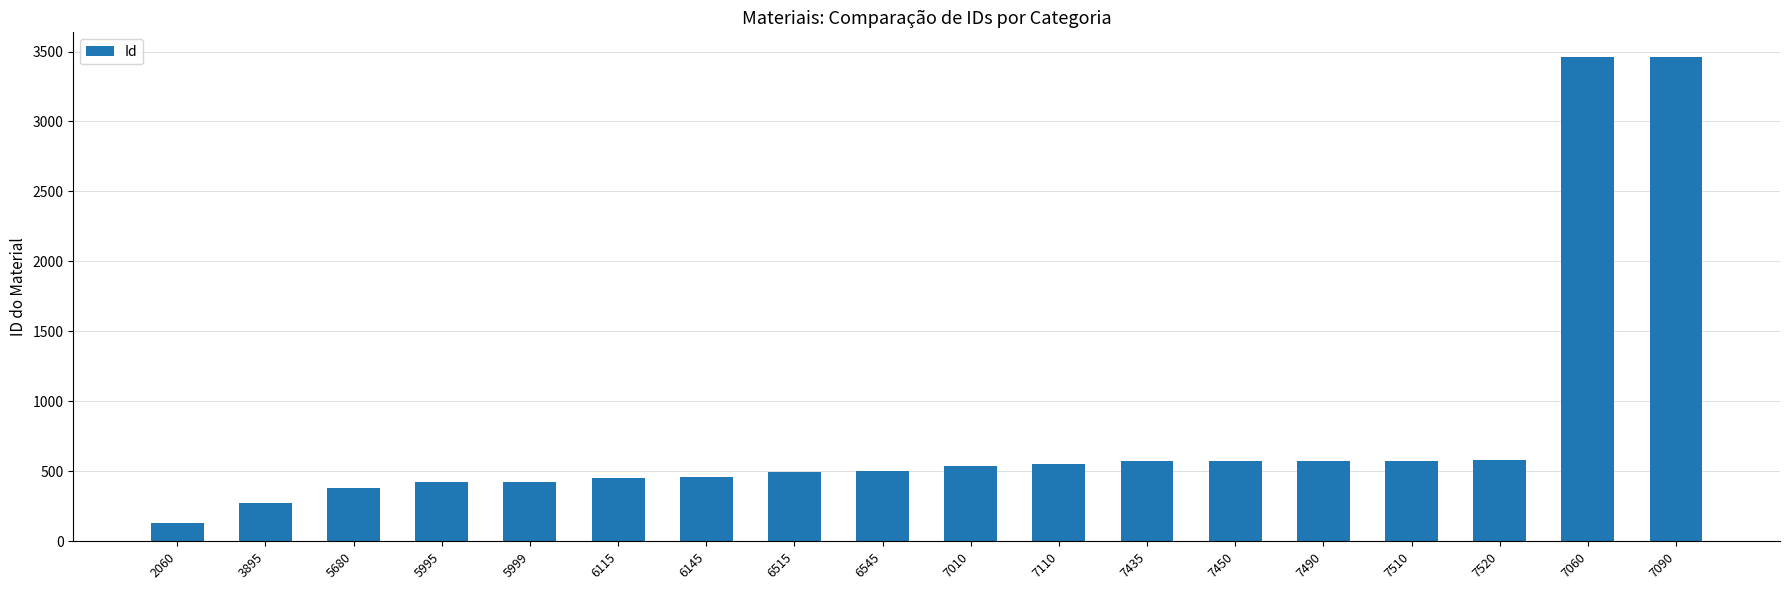

What is the label of the 2nd bar from the right?

7060